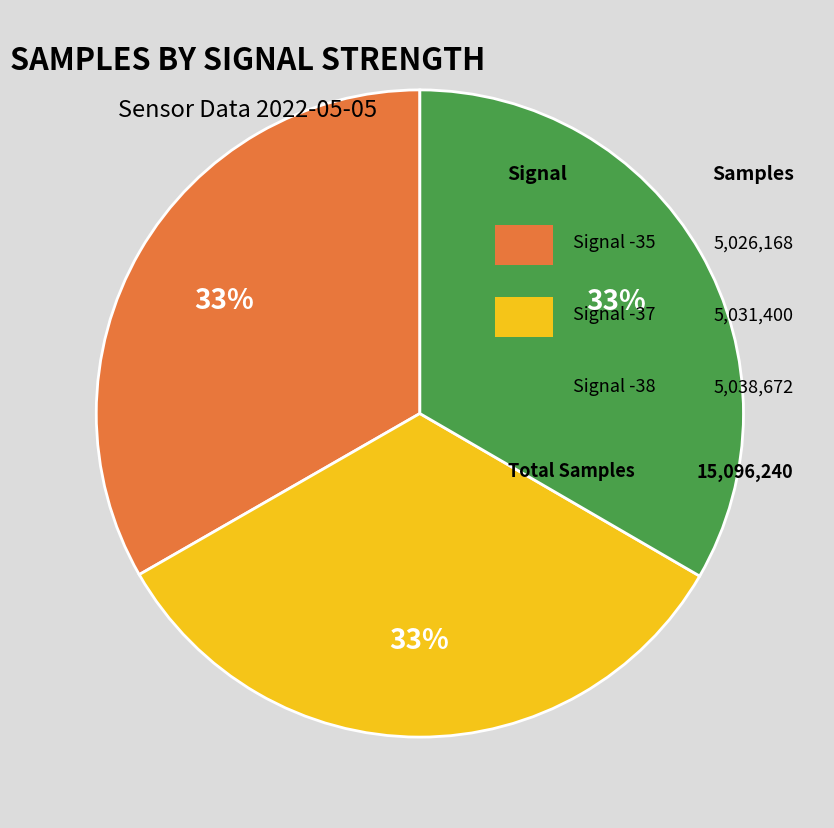

To the nearest percent, what is the average slice percentage?

33%